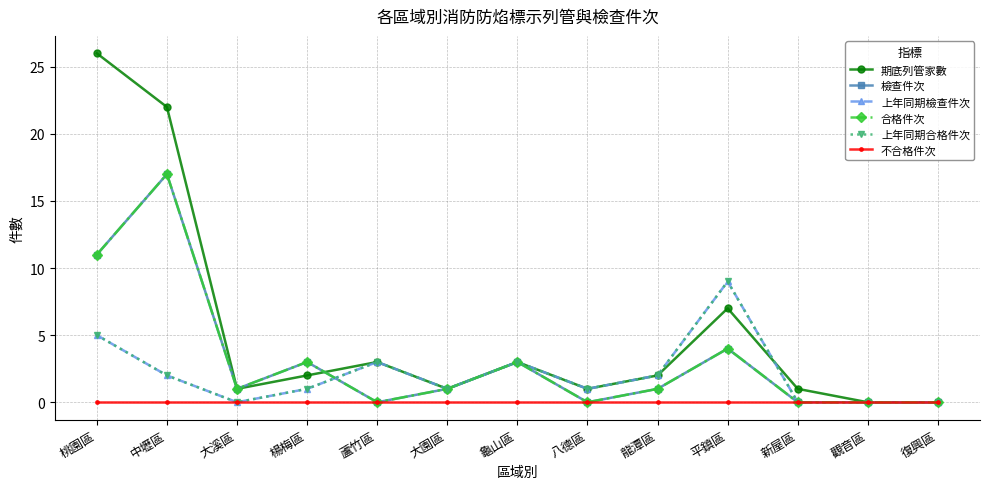

Is the value of 檢查件次 at 龍潭區 greater than the value of 不合格件次 at 龍潭區?

Yes